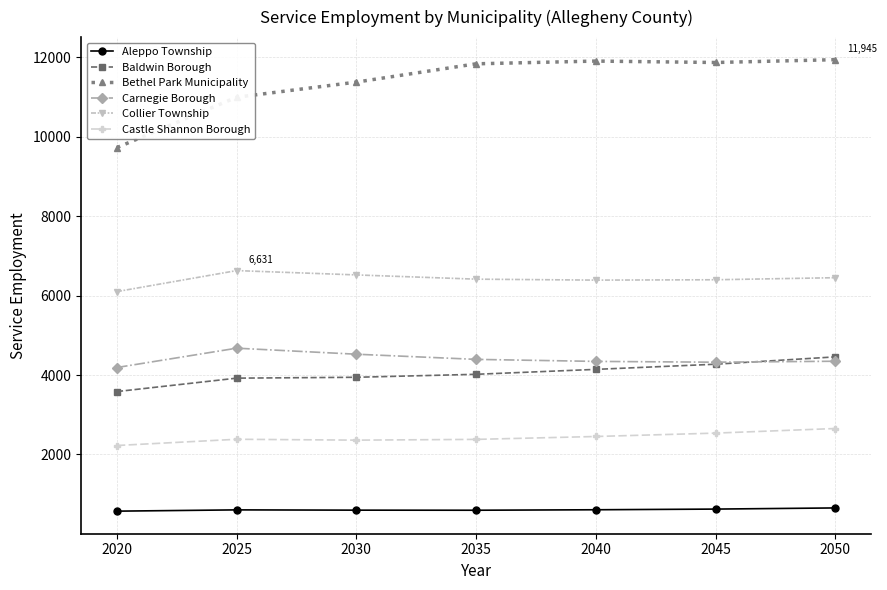

What is the approximate value of Castle Shannon Borough at 2030?

2359